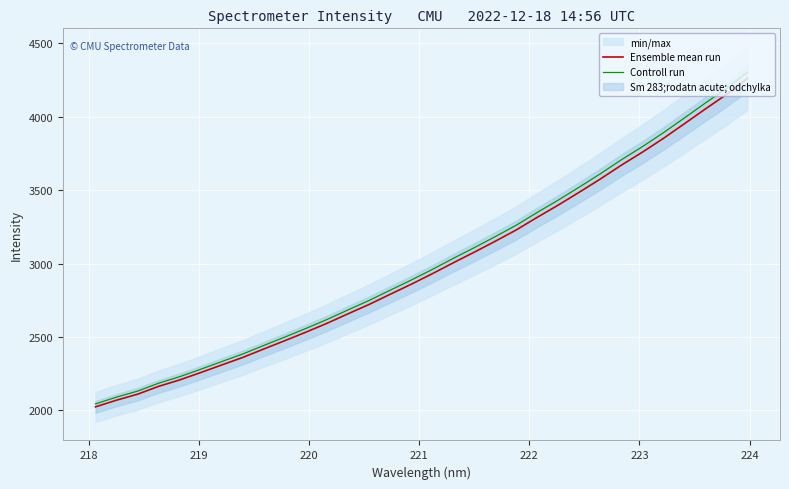

What is the minimum value for Controll run?

2044.7